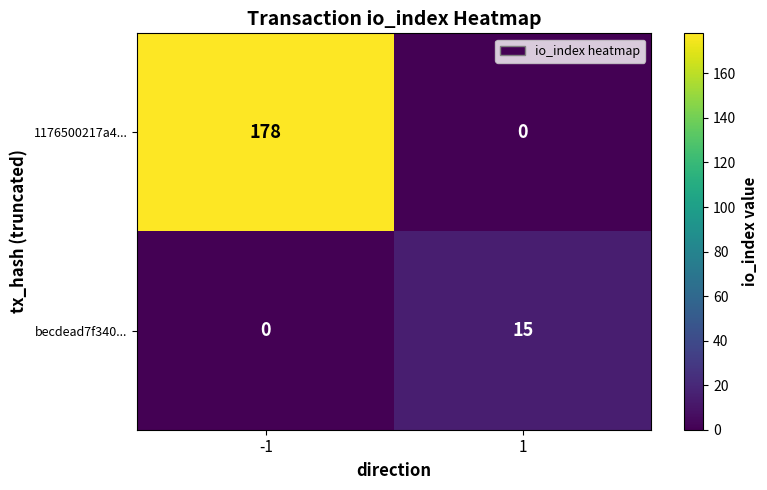

The 1176500217a4... series shows -99 at 1. True or false?

False